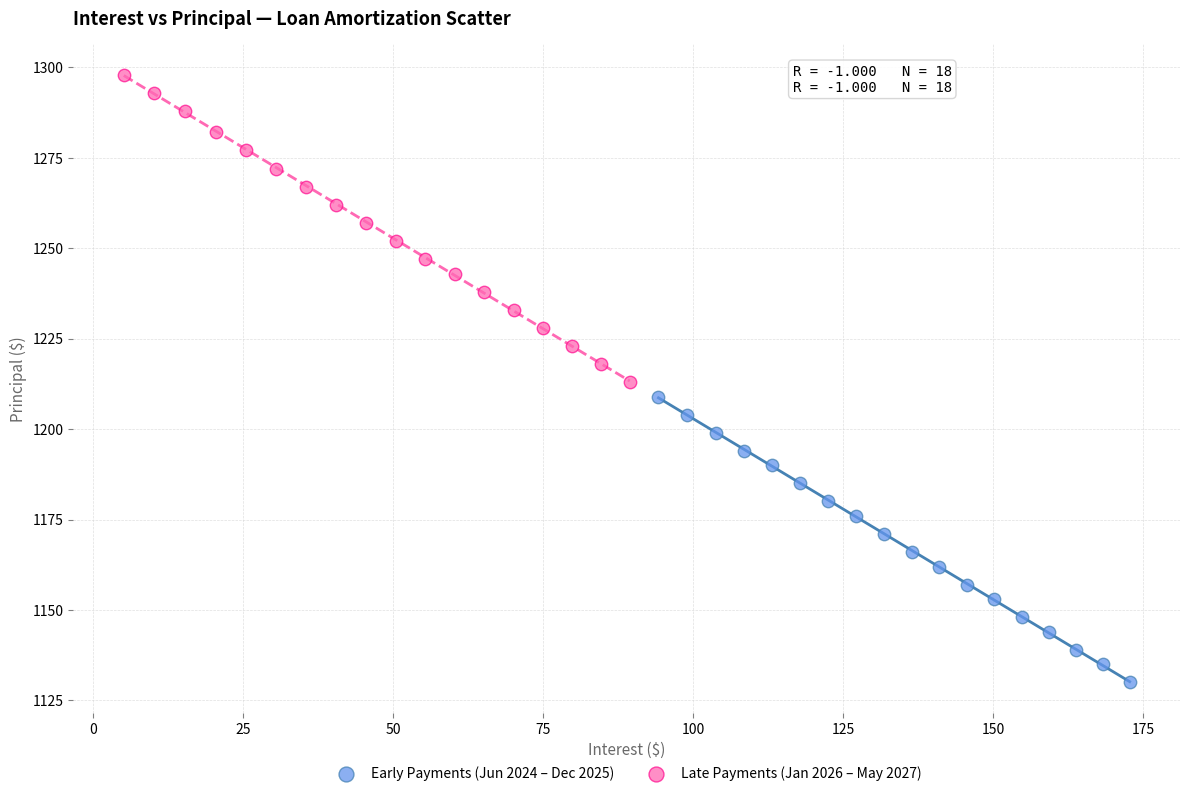

Which series has the largest Y range (max minus min)?

Late Payments (Jan 2026 – May 2027)